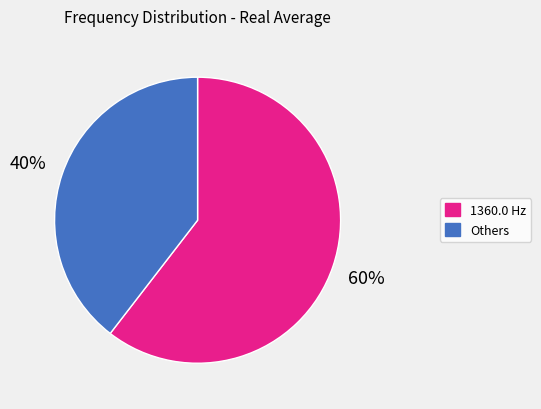

To the nearest percent, what portion does Others represent?

40%